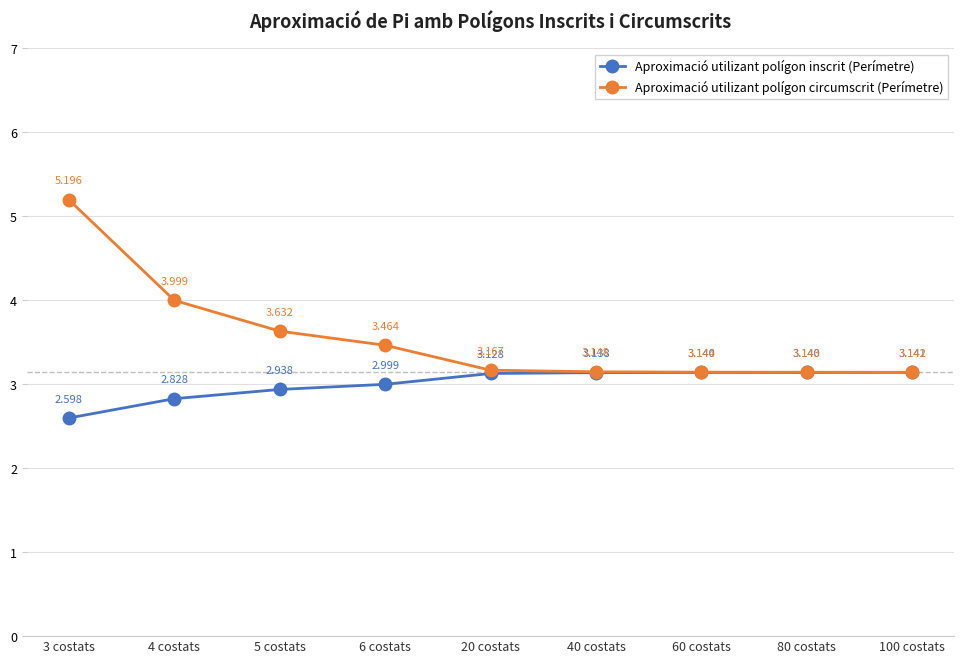

True or false: Aproximació utilizant polígon inscrit (Perímetre) and Aproximació utilizant polígon circumscrit (Perímetre) cross at least once.

False